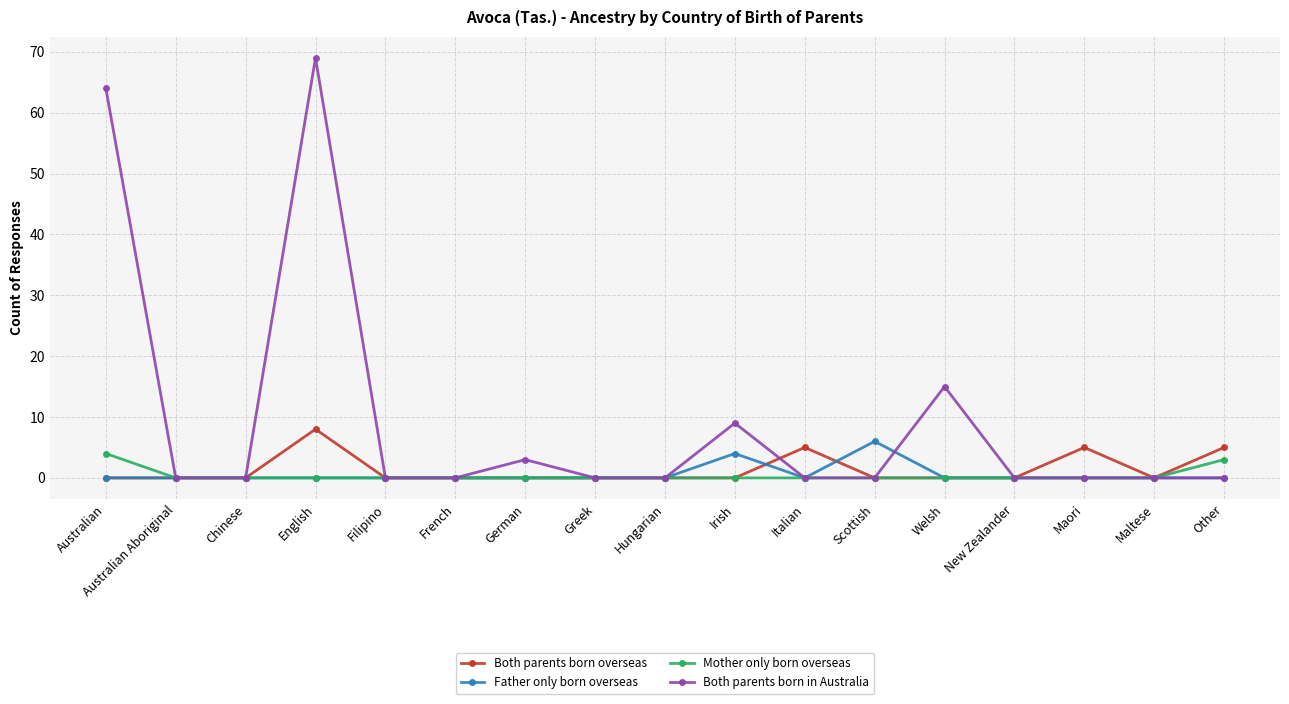

What is the label of the 13th point from the left?

Welsh